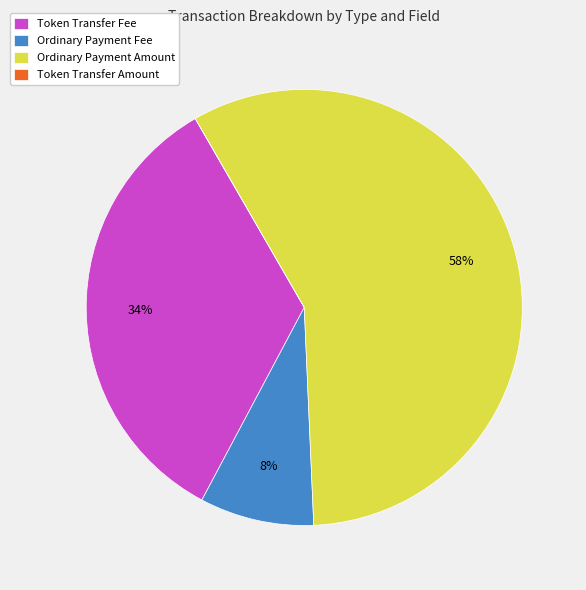

Which category accounts for the majority?

Ordinary Payment Amount